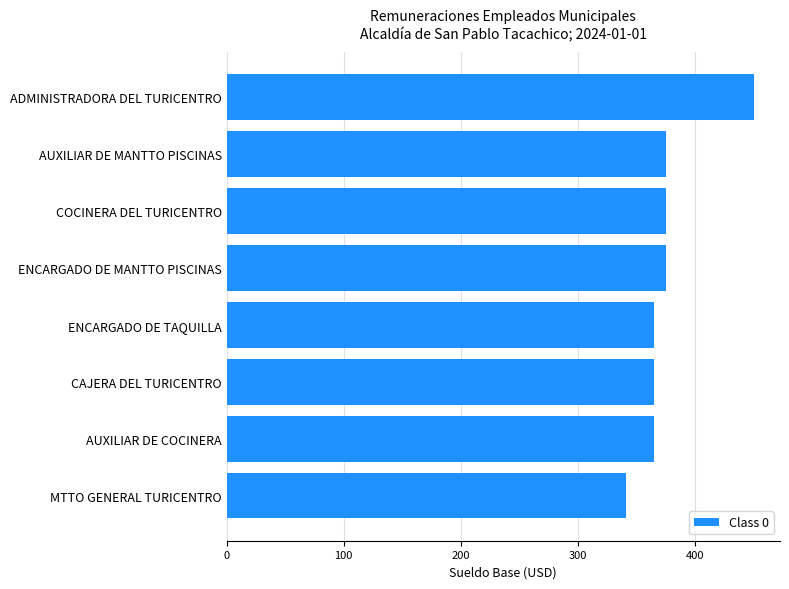

Does the chart contain any negative values?

No